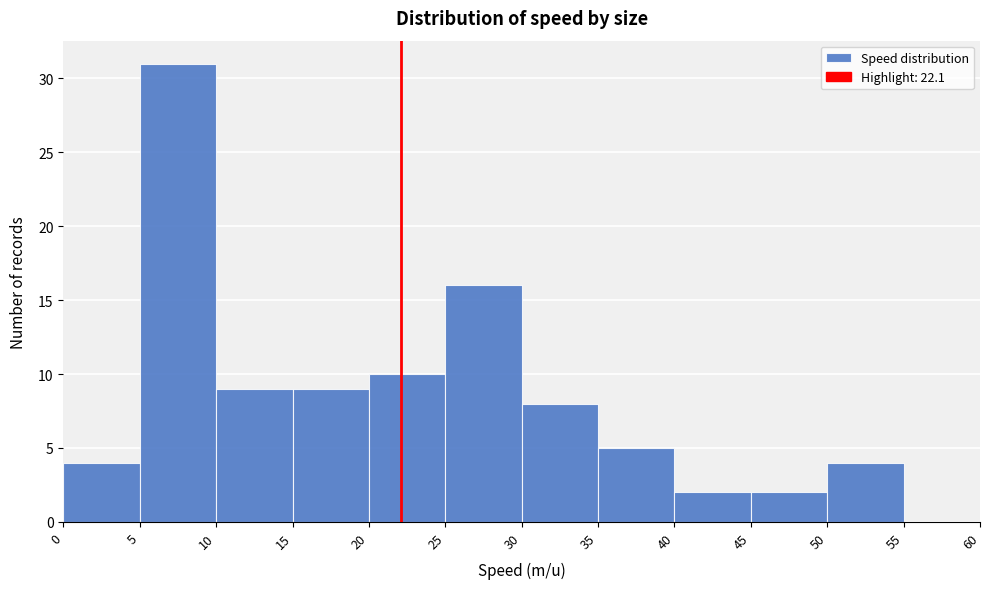

What is the height of the bar covering 5 to 10 on the x-axis? The values are not printed on the chart, so give them approximately, as read against the axis.

31